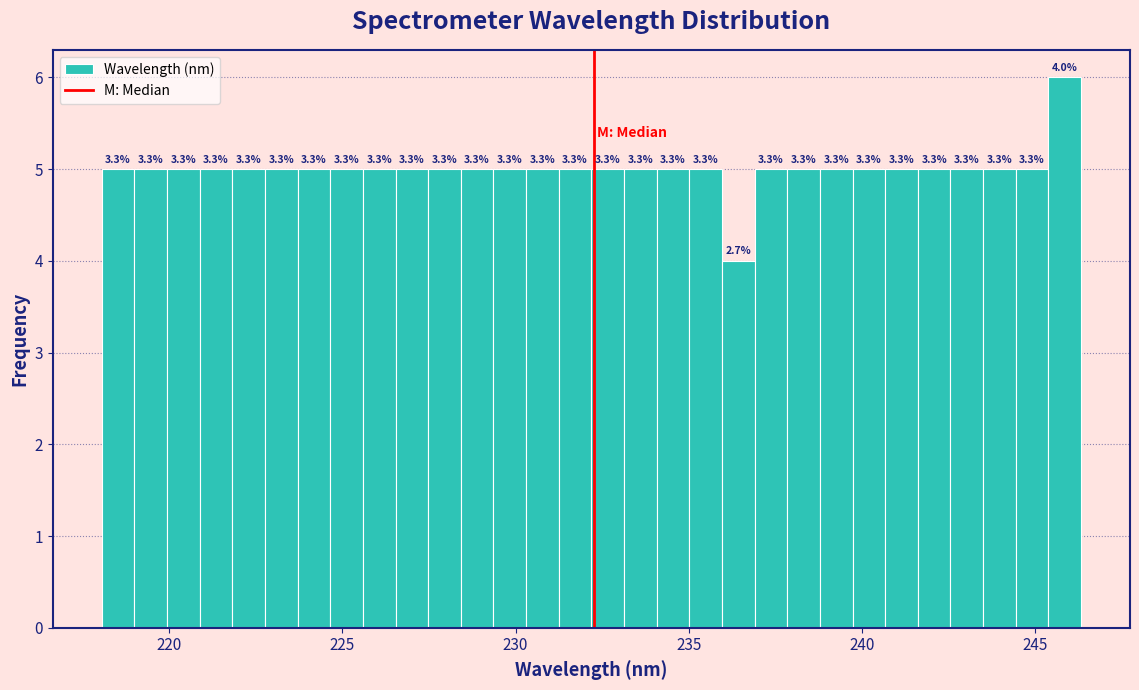

Around what value on the x-axis is the tallest bar? Give the approximate position of its centre, as read against the axis.

246.0